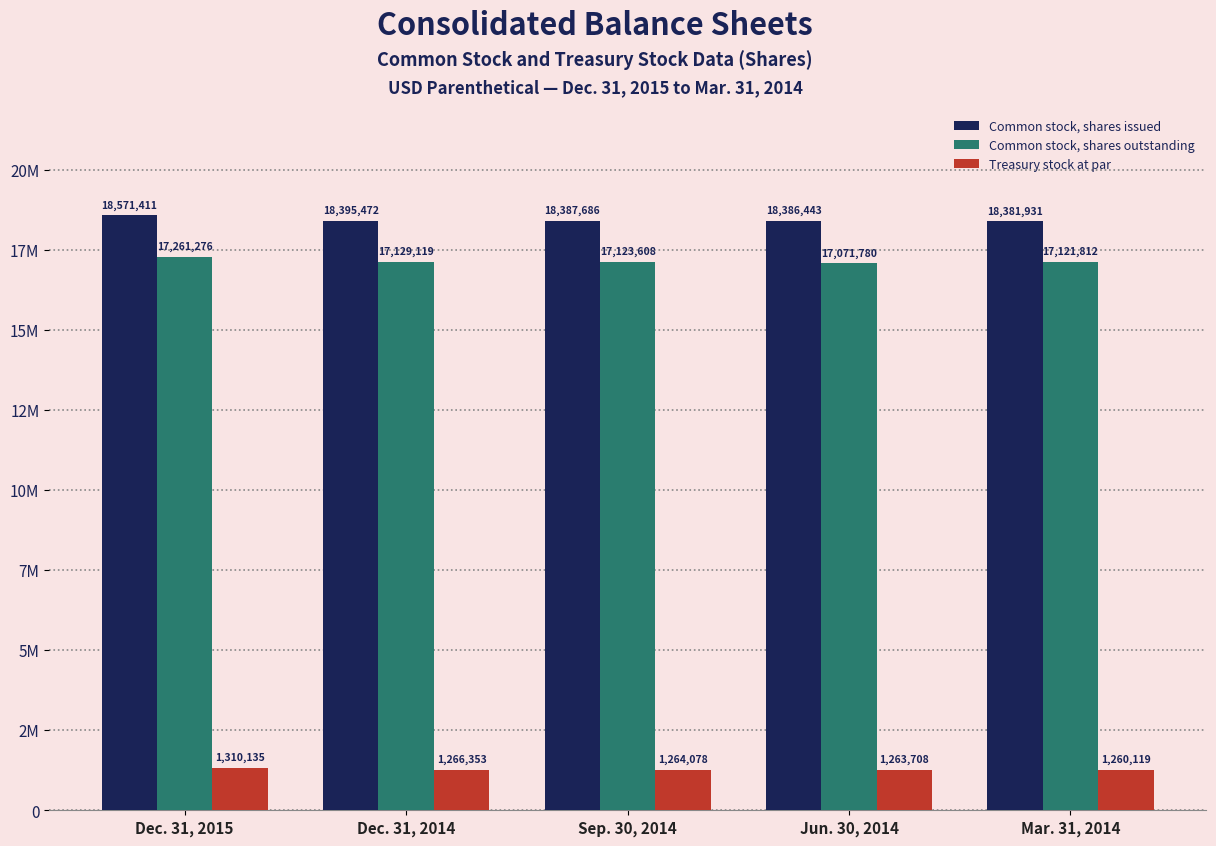

What is the sum of the Common stock, shares outstanding values at Mar. 31, 2014 and Sep. 30, 2014?

34245420